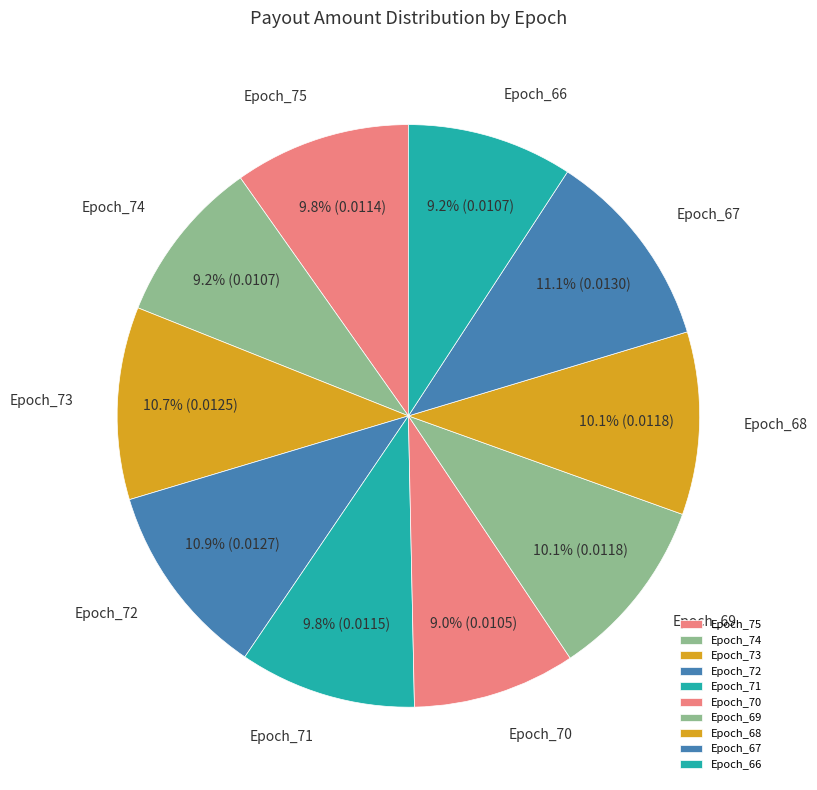

True or false: Epoch_72 accounts for 3% of the total.

False